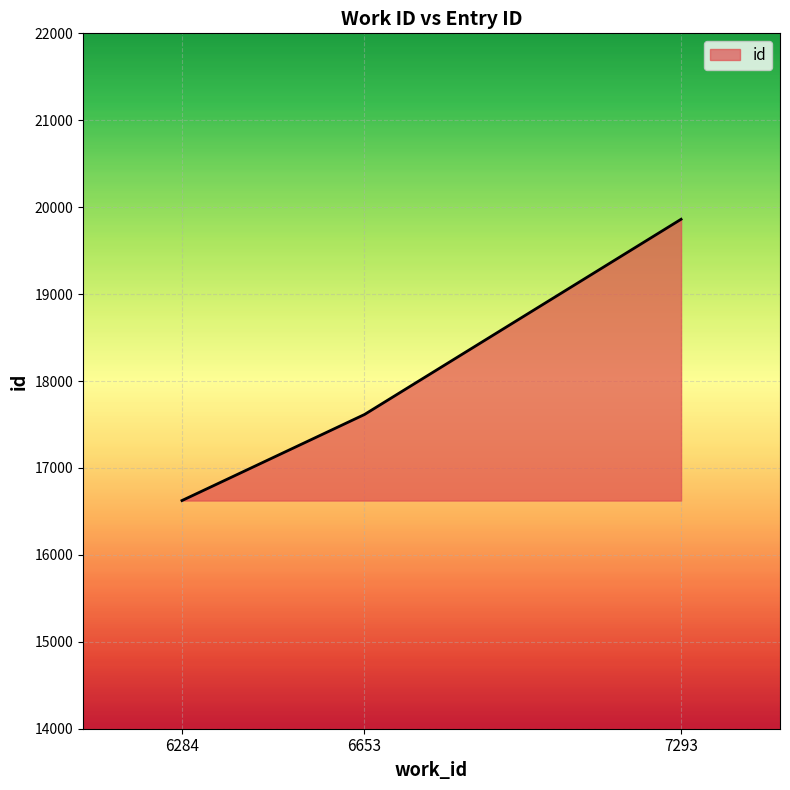

List the labels in order of value, largest first.

7293, 6653, 6284